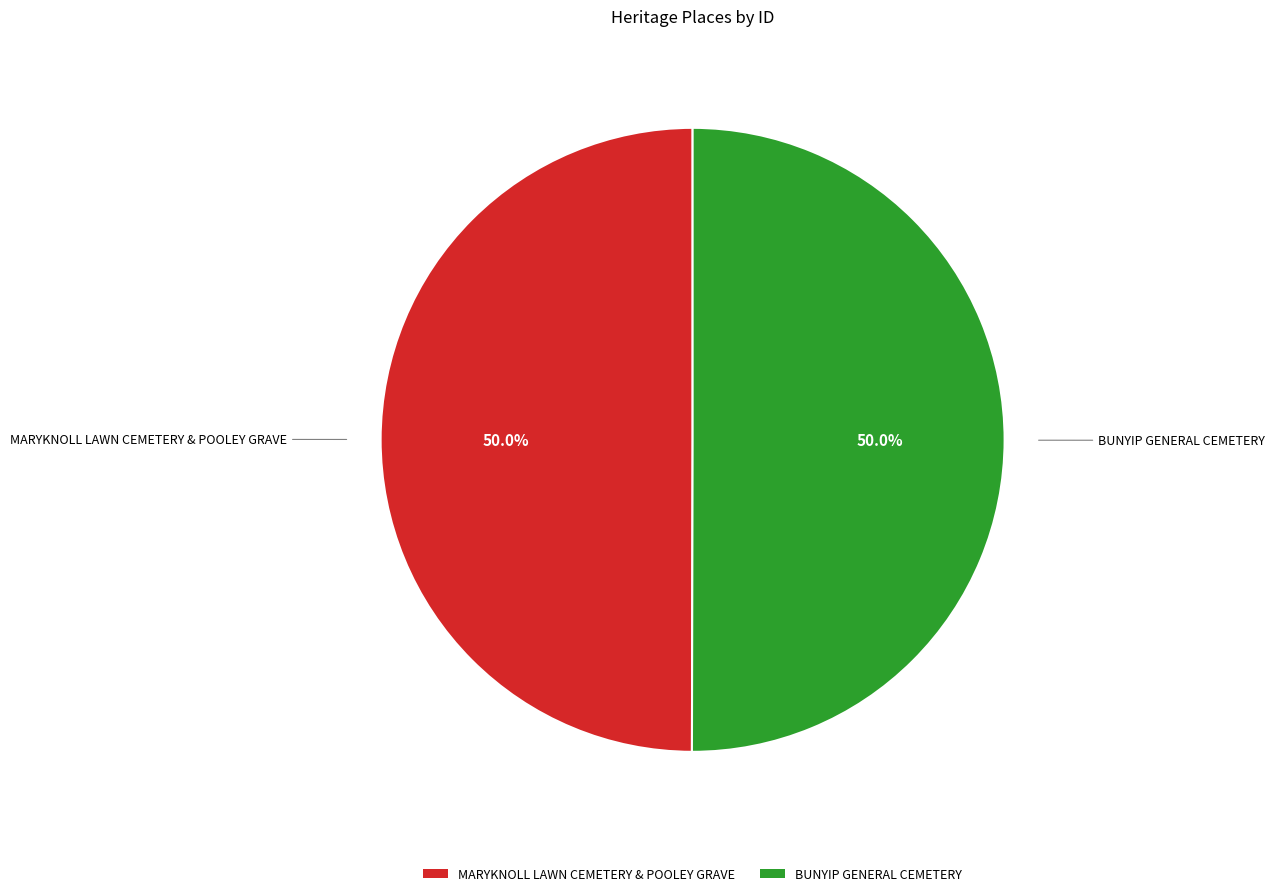

Approximately how many times larger is the value at MARYKNOLL LAWN CEMETERY & POOLEY GRAVE compared to BUNYIP GENERAL CEMETERY?

1.0